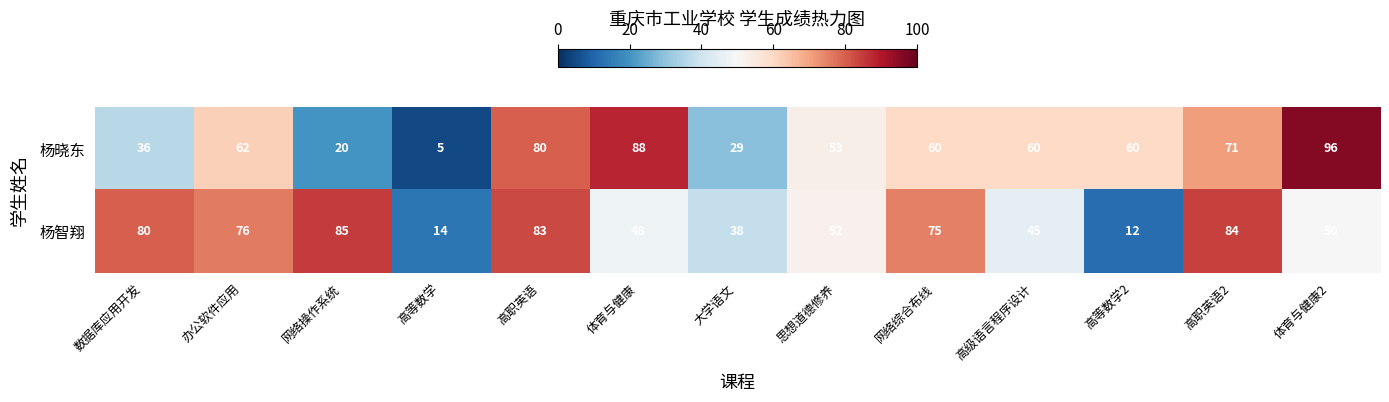

Which label corresponds to the largest value in the chart?

体育与健康2